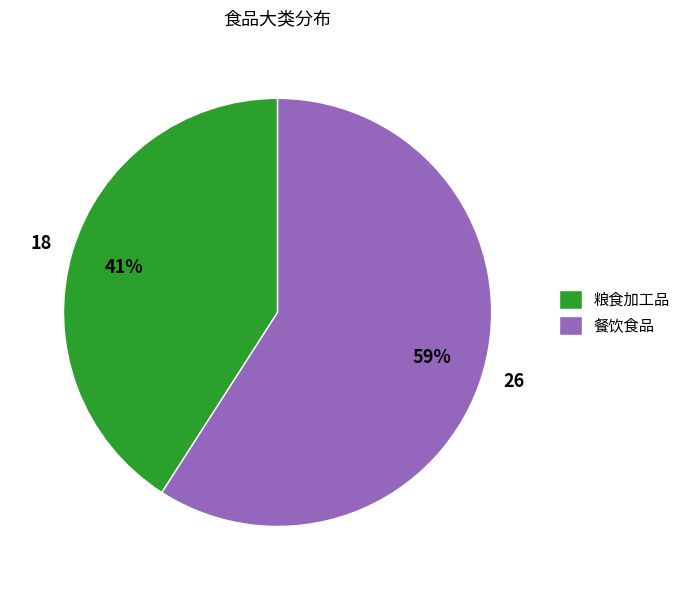

Combined, do 粮食加工品 and 餐饮食品 account for over 50%?

Yes